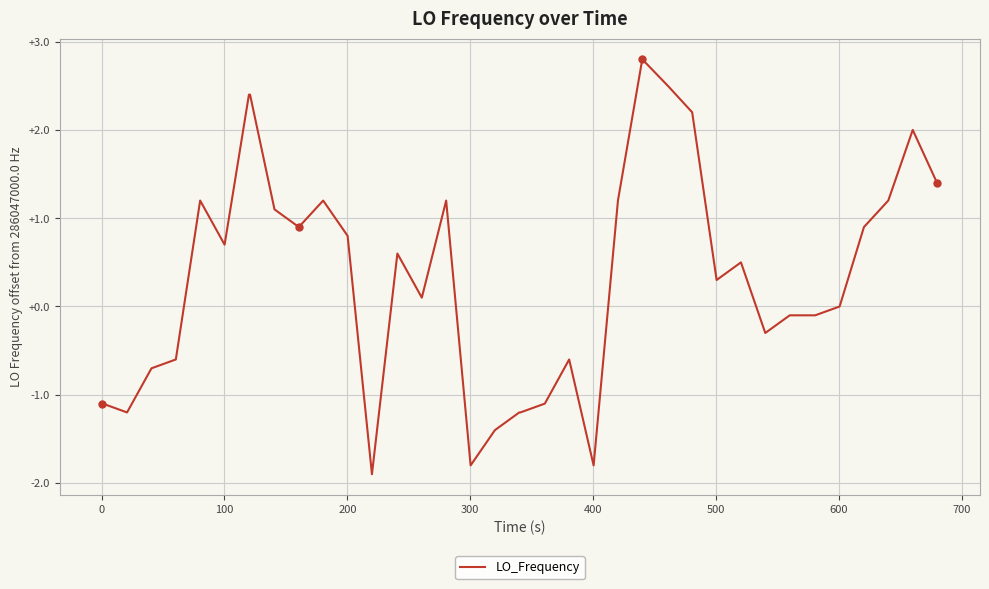

What is the difference between the maximum and minimum values?

4.7